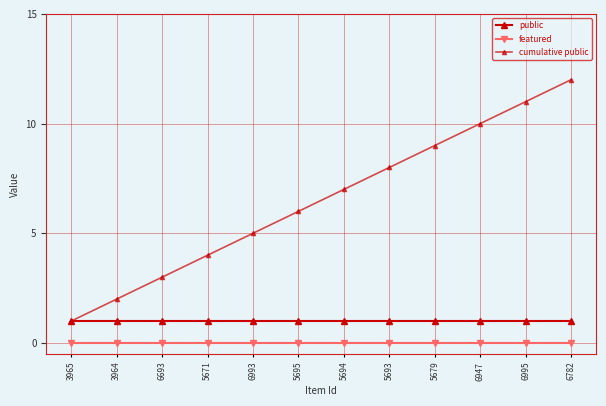

True or false: public and cumulative public cross at least once.

False